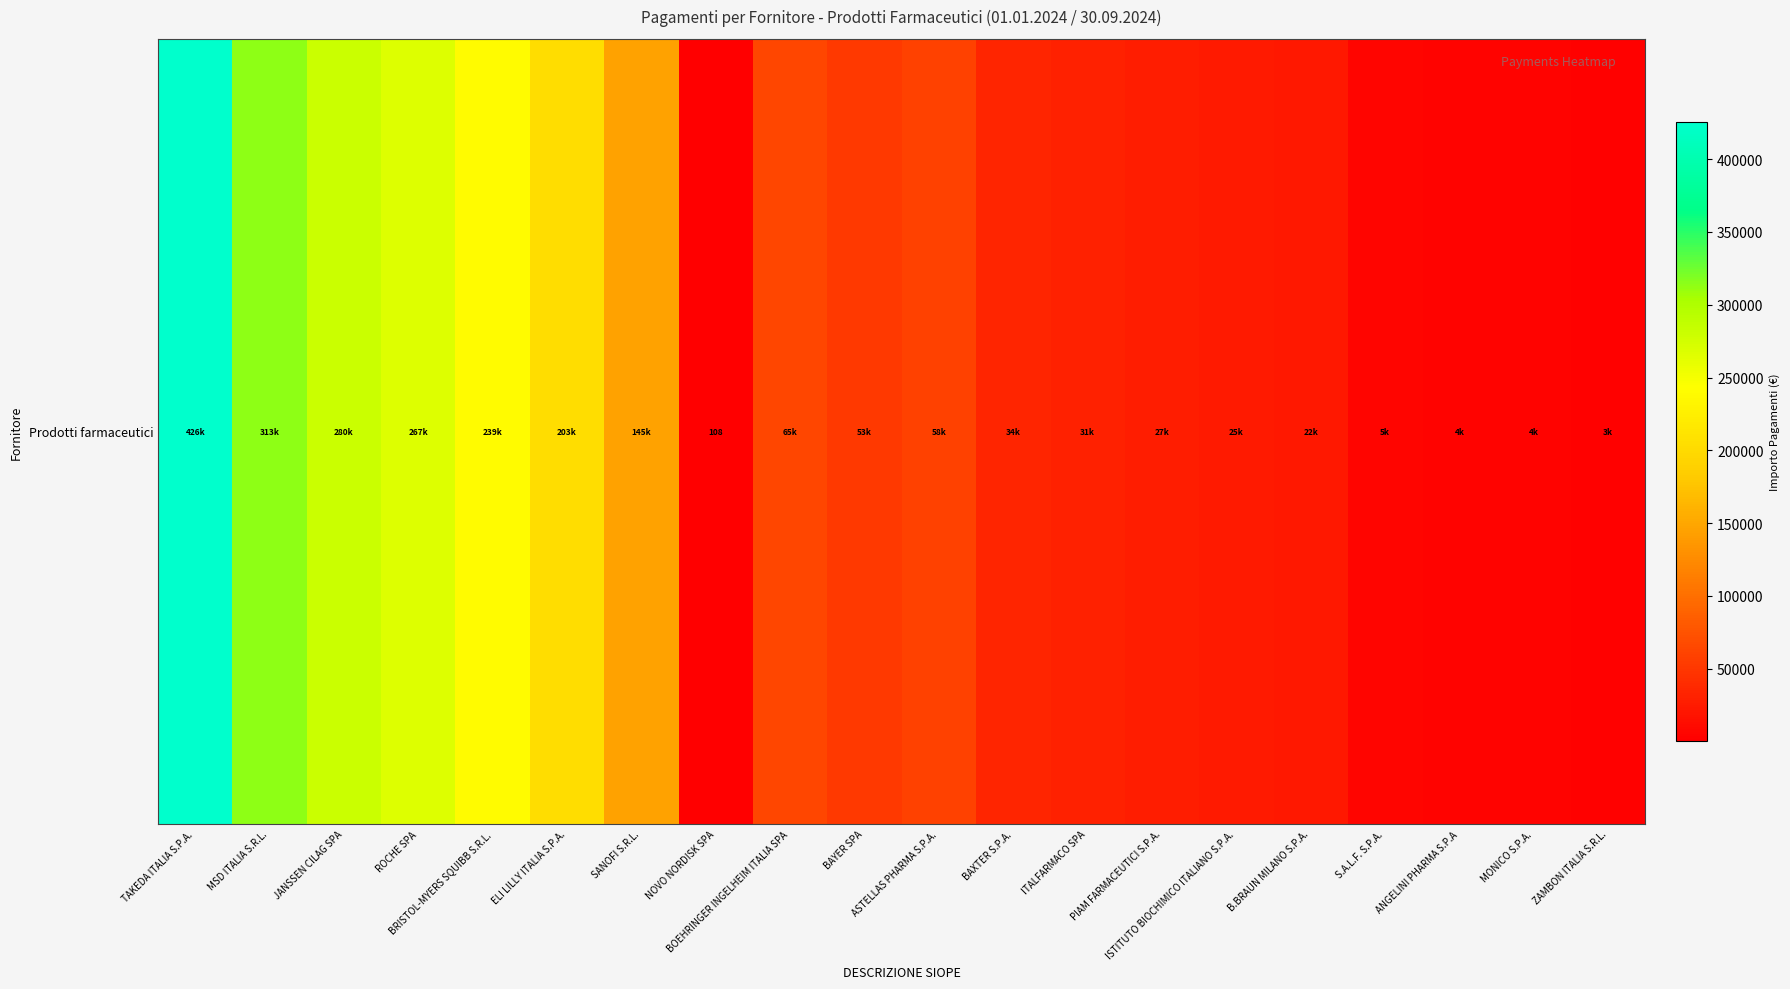

List the labels in order of value, largest first.

TAKEDA ITALIA S.P.A., MSD ITALIA S.R.L., JANSSEN CILAG SPA, ROCHE SPA, BRISTOL-MYERS SQUIBB S.R.L., ELI LILLY ITALIA S.P.A., SANOFI S.R.L., BOEHRINGER INGELHEIM ITALIA SPA, ASTELLAS PHARMA S.P.A., BAYER SPA, BAXTER S.P.A., ITALFARMACO SPA, PIAM FARMACEUTICI S.P.A., ISTITUTO BIOCHIMICO ITALIANO S.P.A., B.BRAUN MILANO S.P.A., S.A.L.F. S.P.A., MONICO S.P.A., ANGELINI PHARMA S.P.A, ZAMBON ITALIA S.R.L., NOVO NORDISK SPA